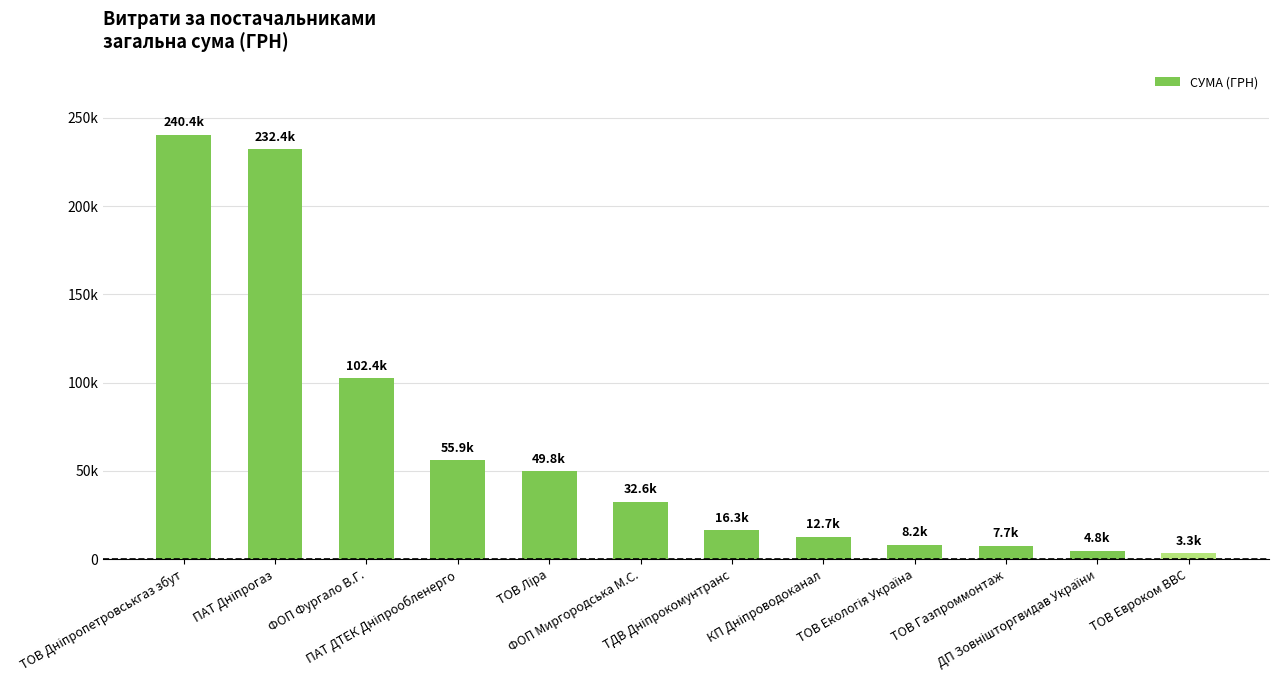

Are the bars grouped side by side (vs. stacked)?

No